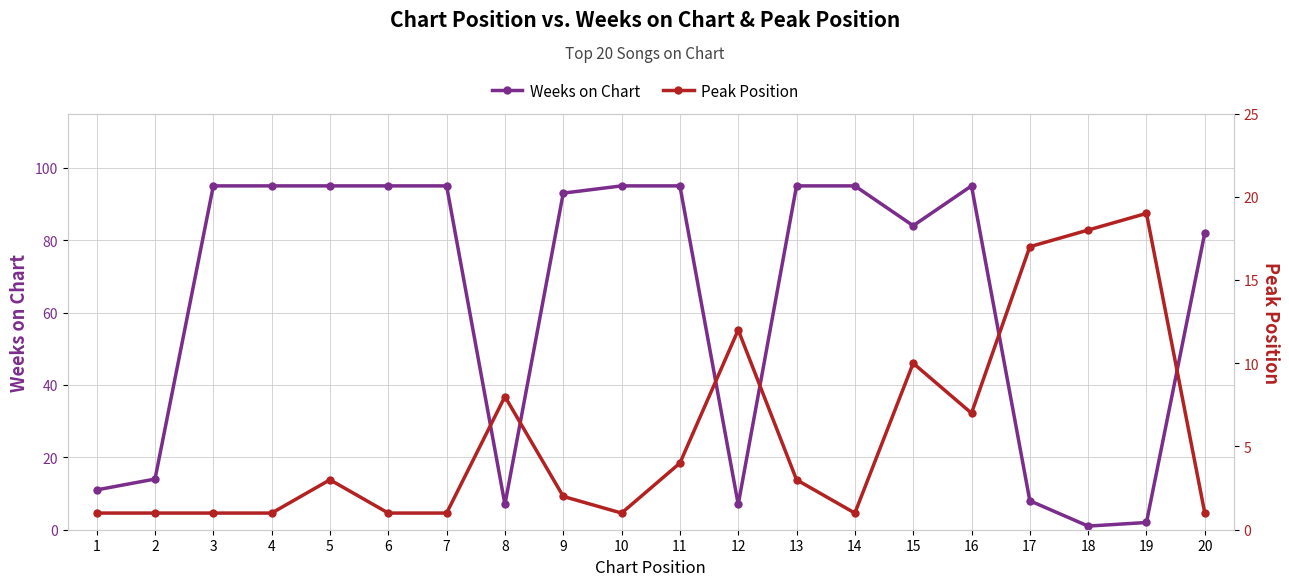

What is the sum of the Peak Position values at 16 and 13?

10